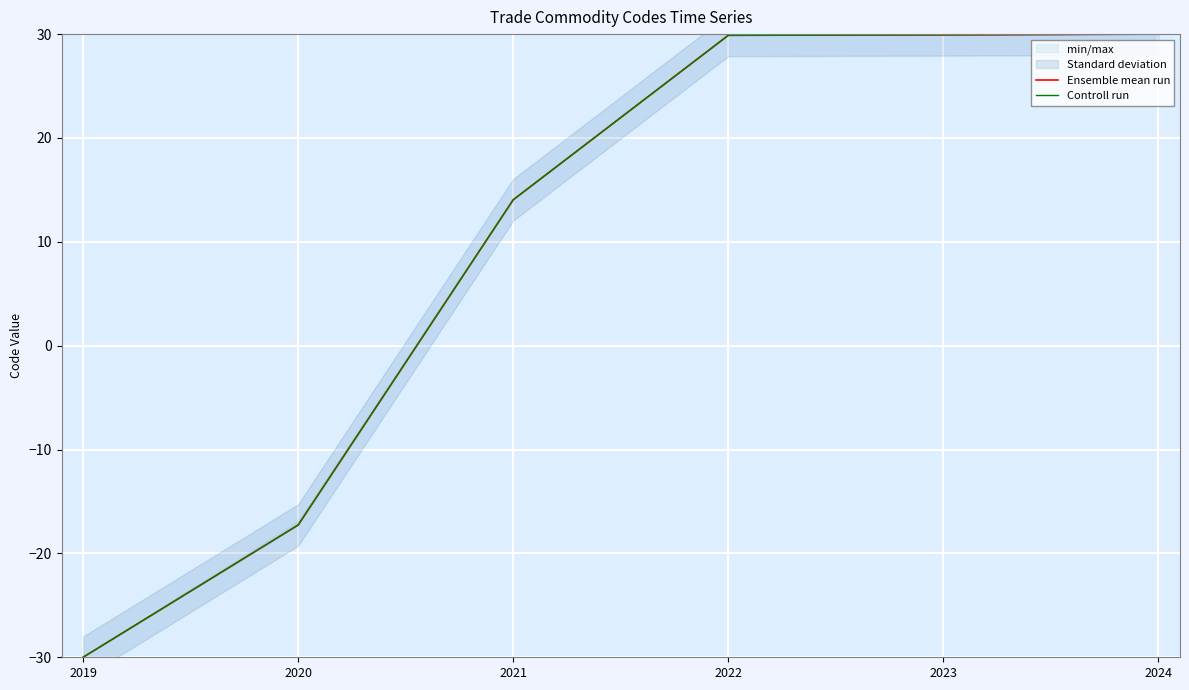

How many values in the Controll run series exceed 29?

3